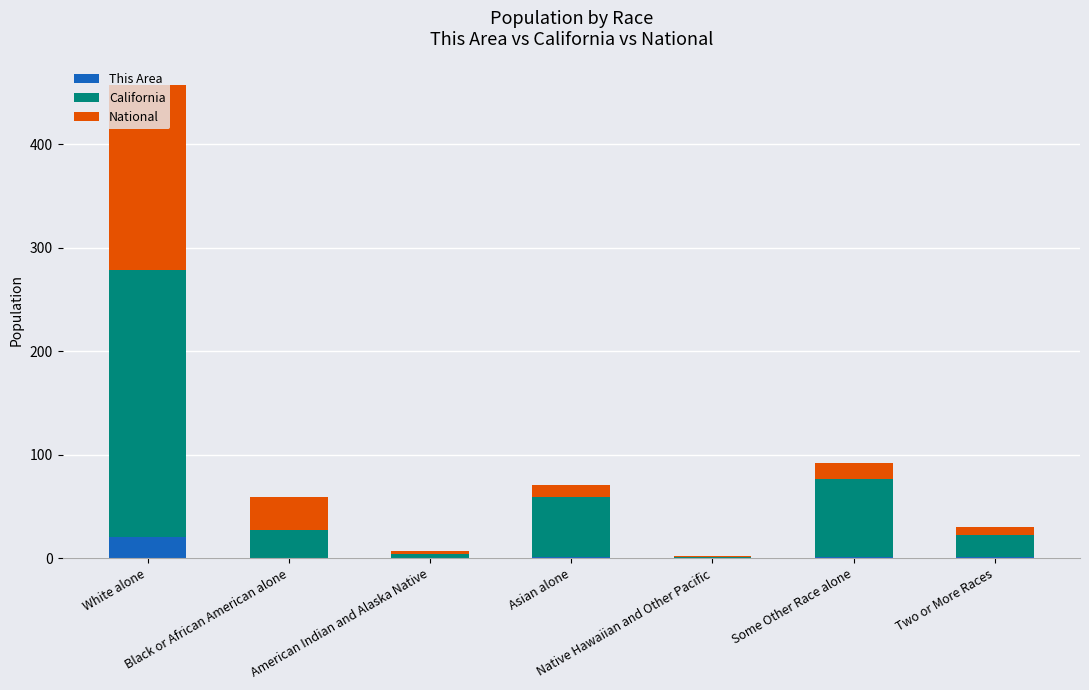

What is the sum of all This Area values?

24.0